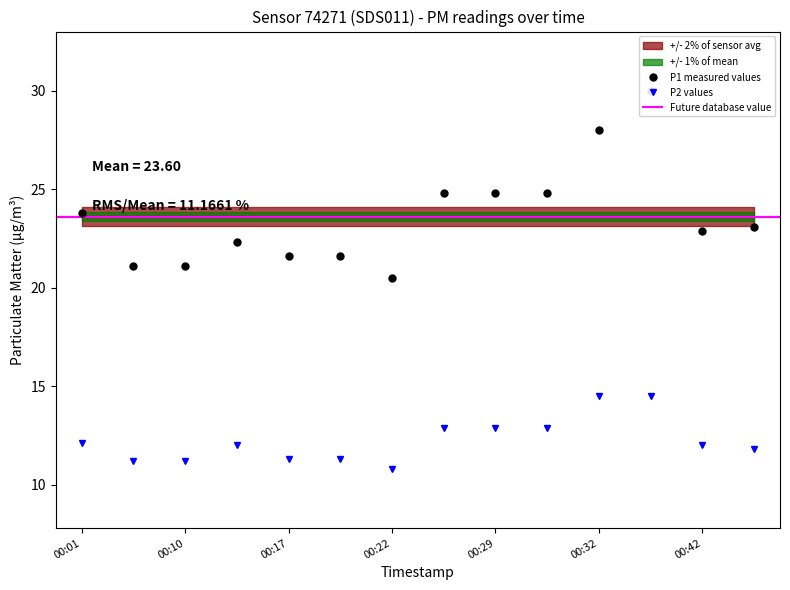

What is the difference between the maximum and minimum values in the P2 series?

3.7